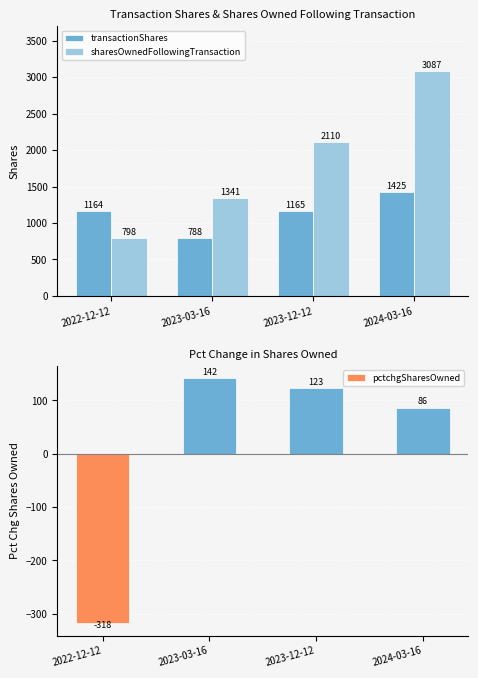

List the series in order of their overall mean, lowest first.

pctchgSharesOwned, transactionShares, sharesOwnedFollowingTransaction